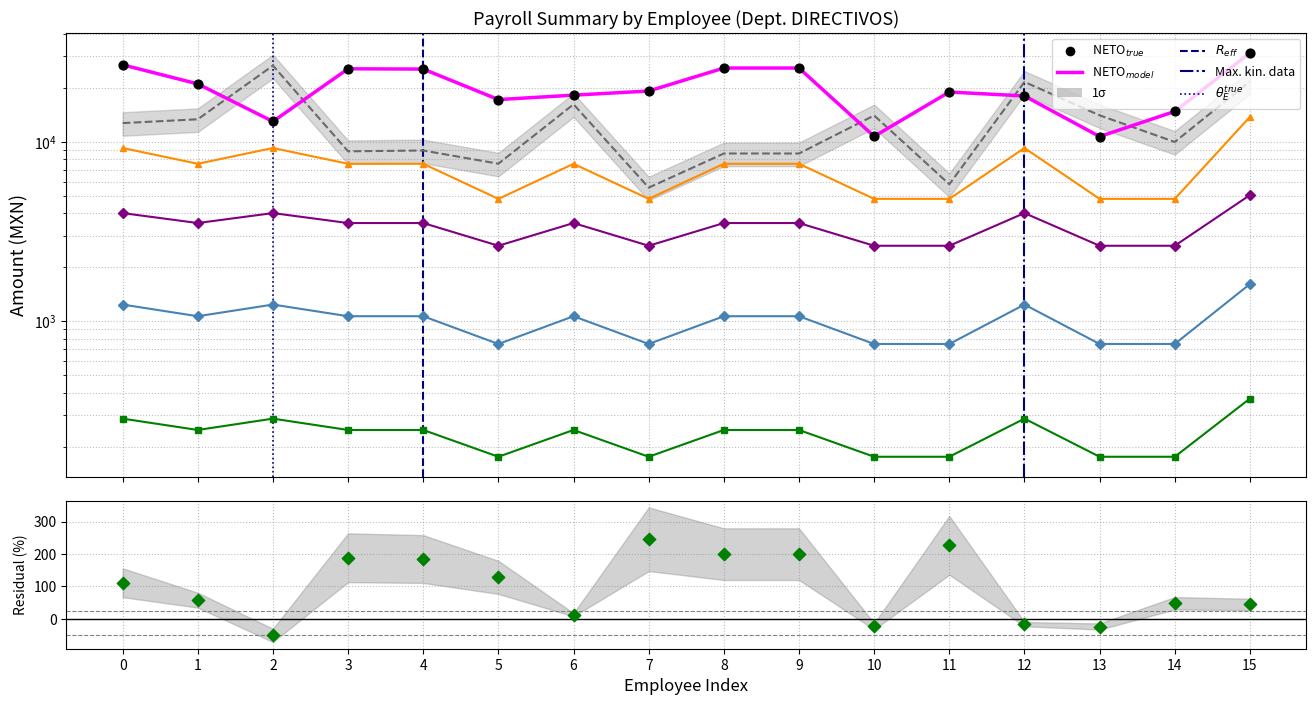

Which series has the largest total across all categories?

NETO